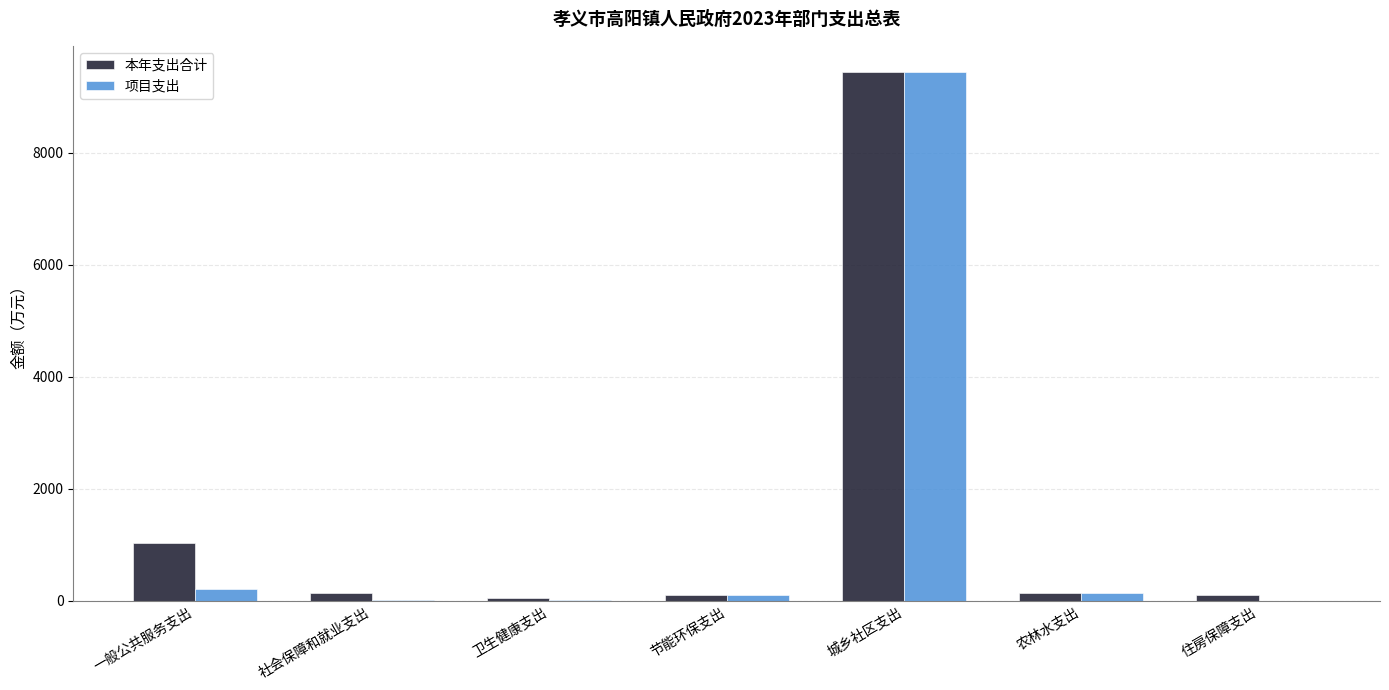

How many distinct data groups are displayed?

2